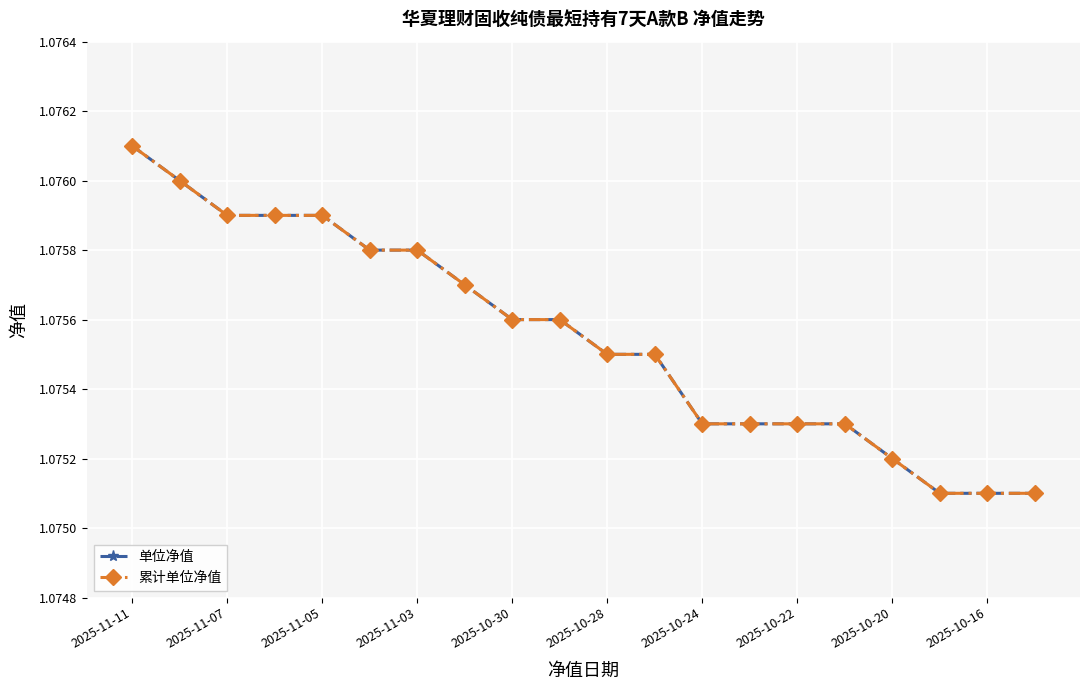

Does the chart have visible grid lines?

Yes